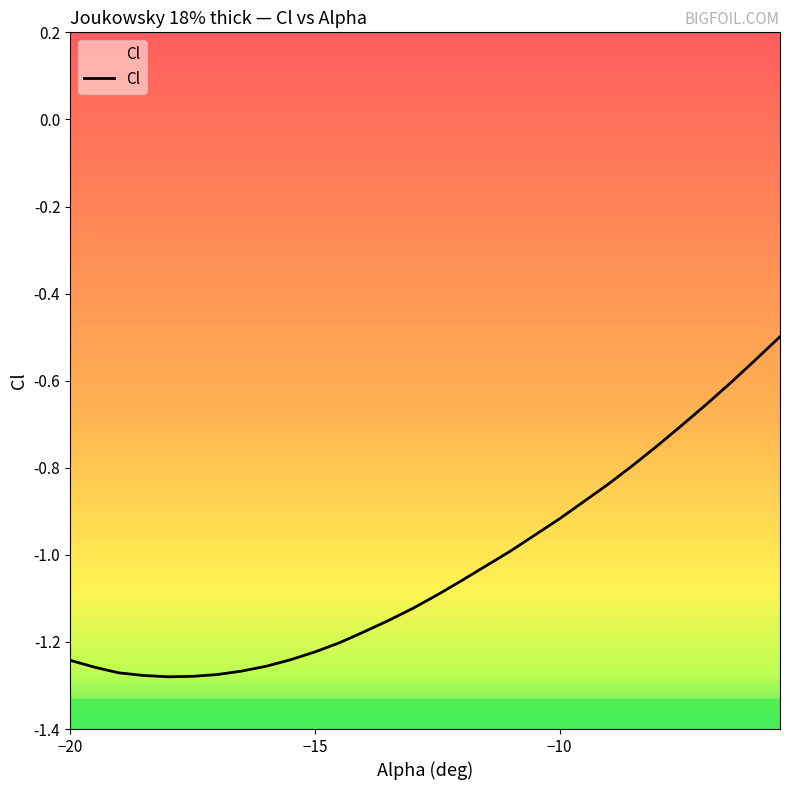

Rank the categories by value from lowest to highest.

-18, -17.5, -18.5, -17, -19, -16.5, -19.5, -16, -20, -15.5, -15, -14.5, -14, -13.5, -13, -12.5, -12, -11.5, -11, -10.5, -10, -9.5, -9, -8.5, -8, -7.5, -7, -6.5, -6, -5.5